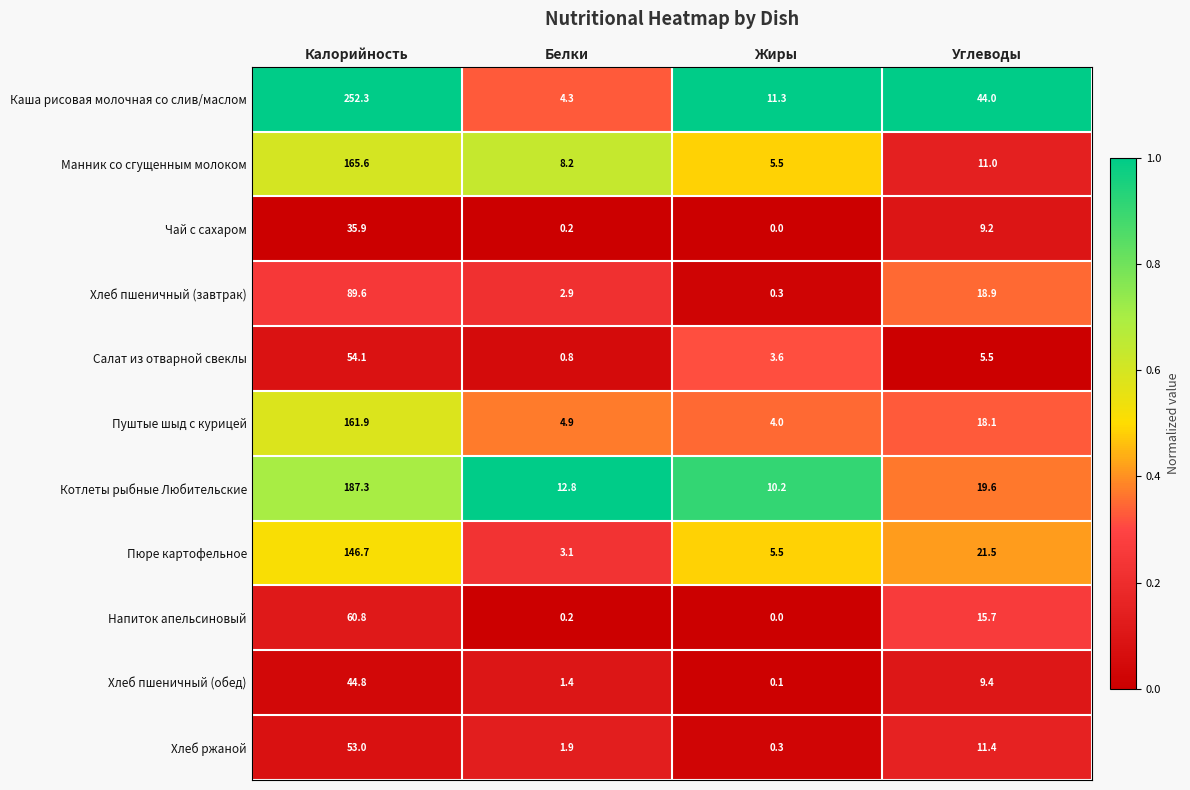

Is the value of Пуштые шыд с курицей at Белки greater than the value of Пюре картофельное at Калорийность?

No